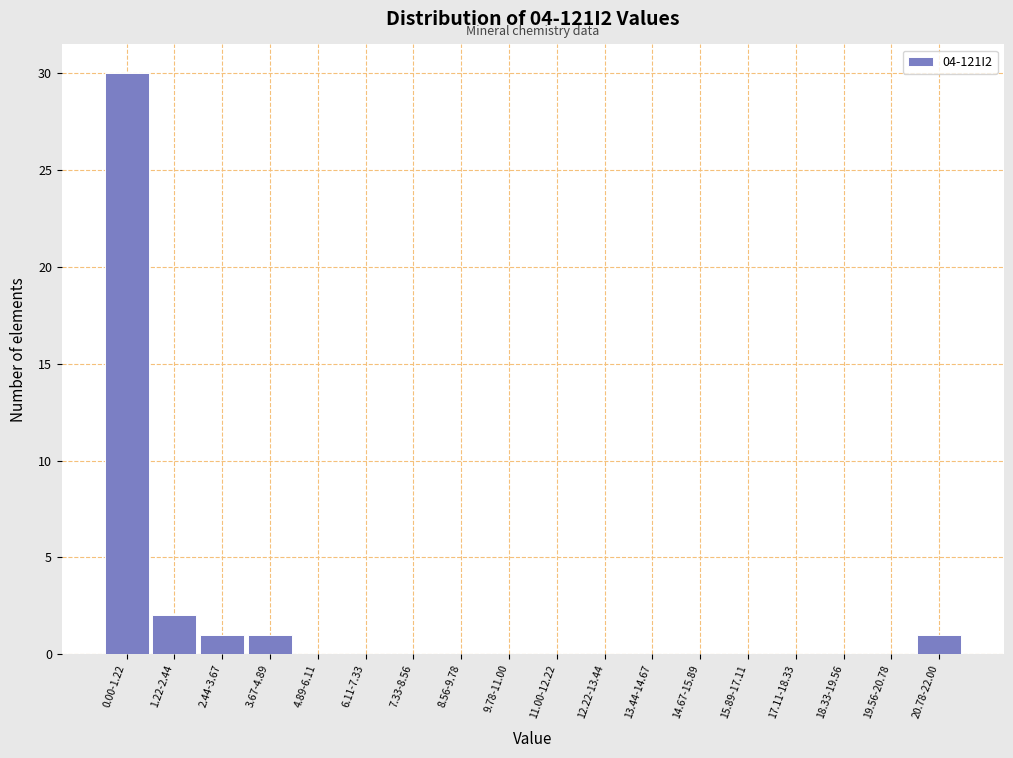

Reading left to right, extract all data points from this chart.

0.00-1.22=30	1.22-2.44=2	2.44-3.67=1	3.67-4.89=1	4.89-6.11=0	6.11-7.33=0	7.33-8.56=0	8.56-9.78=0	9.78-11.00=0	11.00-12.22=0	12.22-13.44=0	13.44-14.67=0	14.67-15.89=0	15.89-17.11=0	17.11-18.33=0	18.33-19.56=0	19.56-20.78=0	20.78-22.00=1